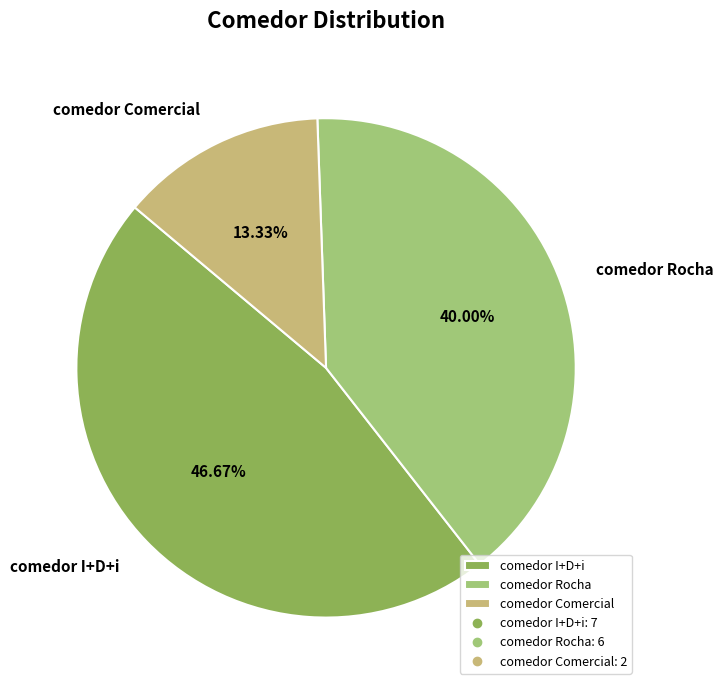

To the nearest percent, what is the average slice percentage?

33%